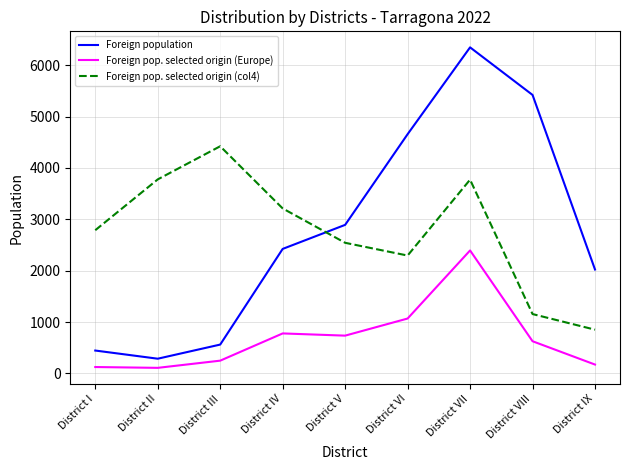

Which series has the largest range (max minus min)?

Foreign population